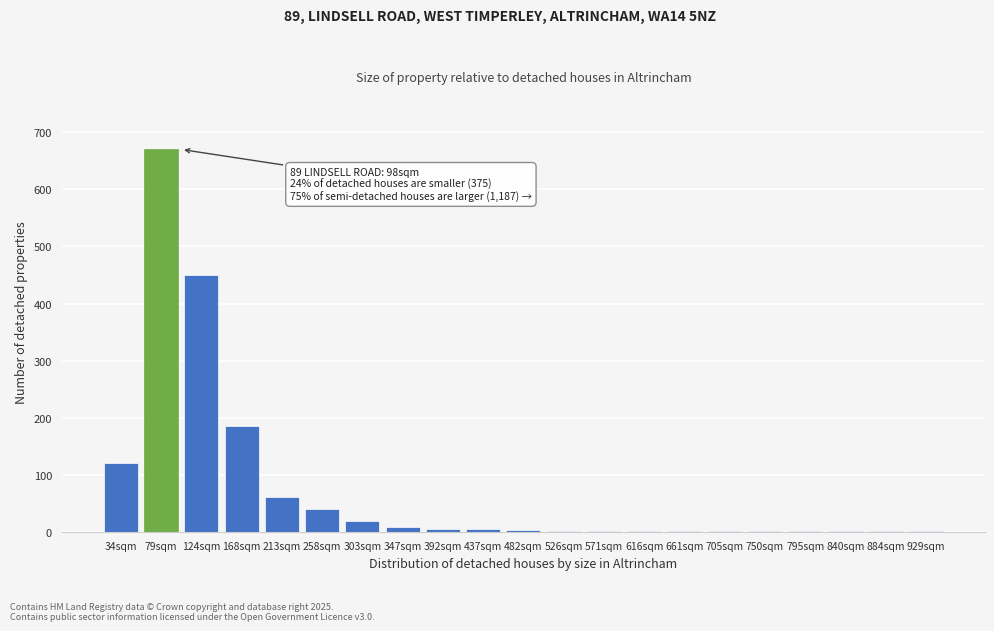

What is the sum of all values?

1575